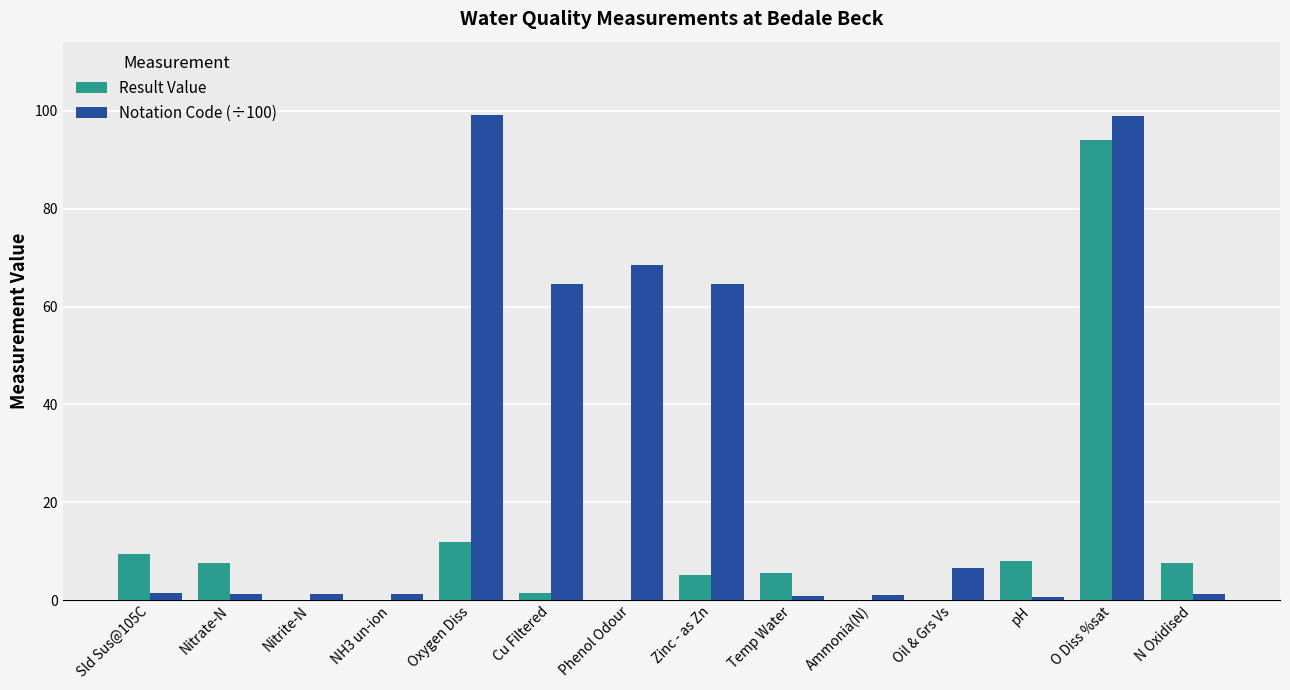

What is the highest value of the Notation Code (÷100) series?

99.2